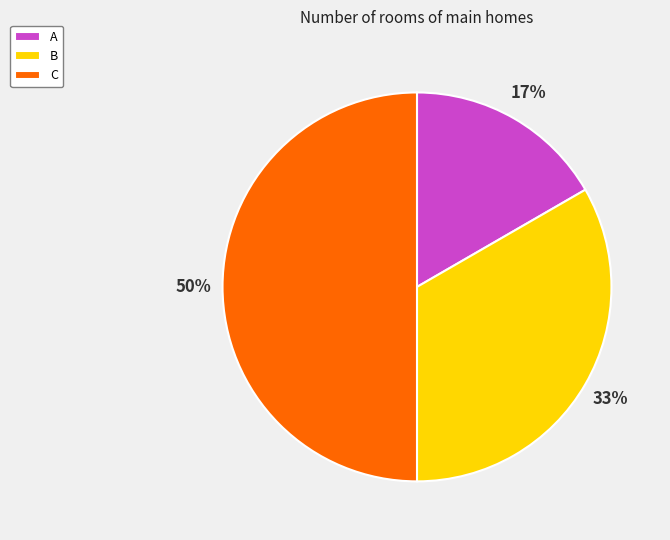

Which has a higher value, A or C?

C